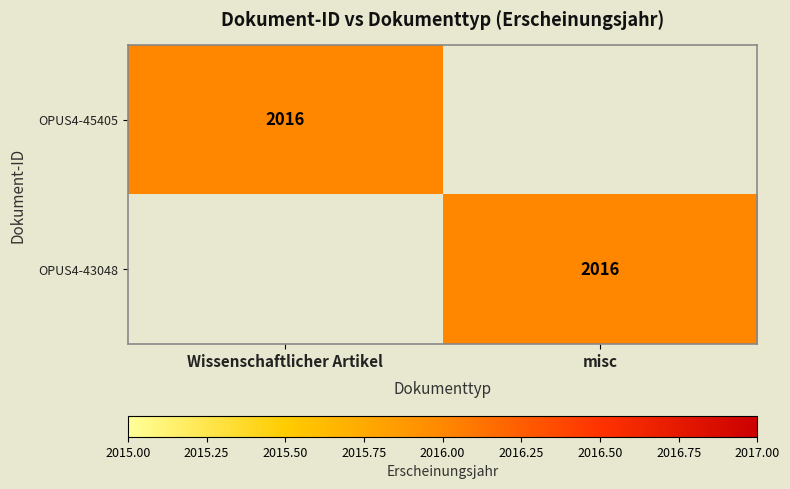

True or false: OPUS4-43048 has a value of 2744 at misc.

False